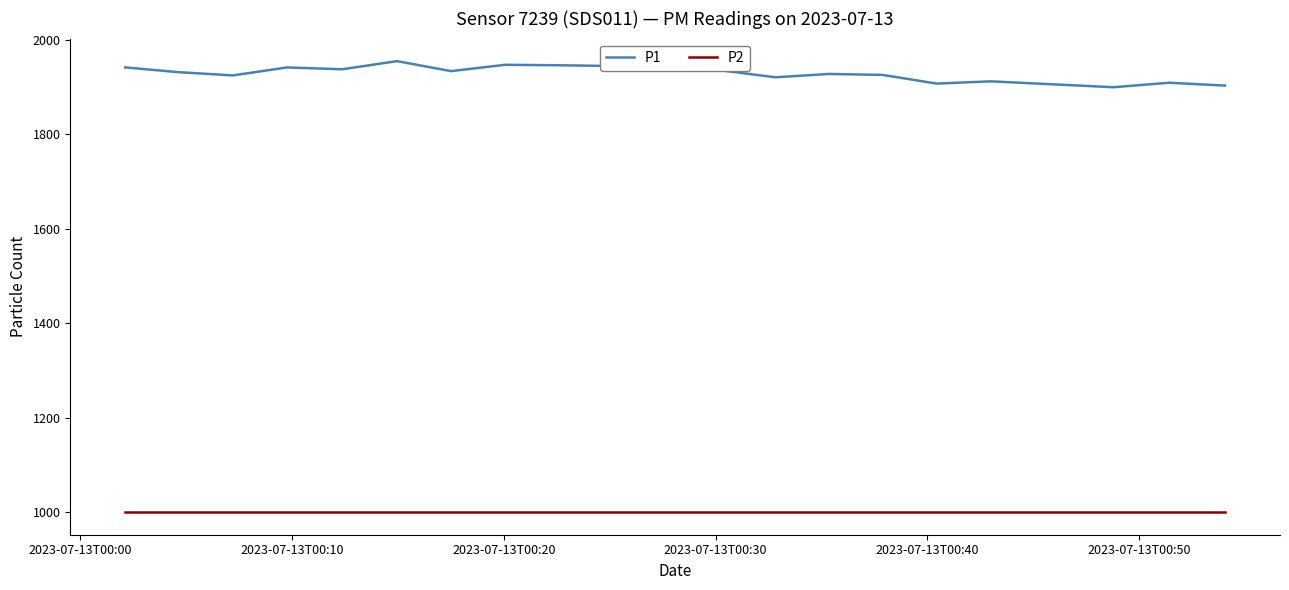

What is the highest value of the P2 series?

999.9